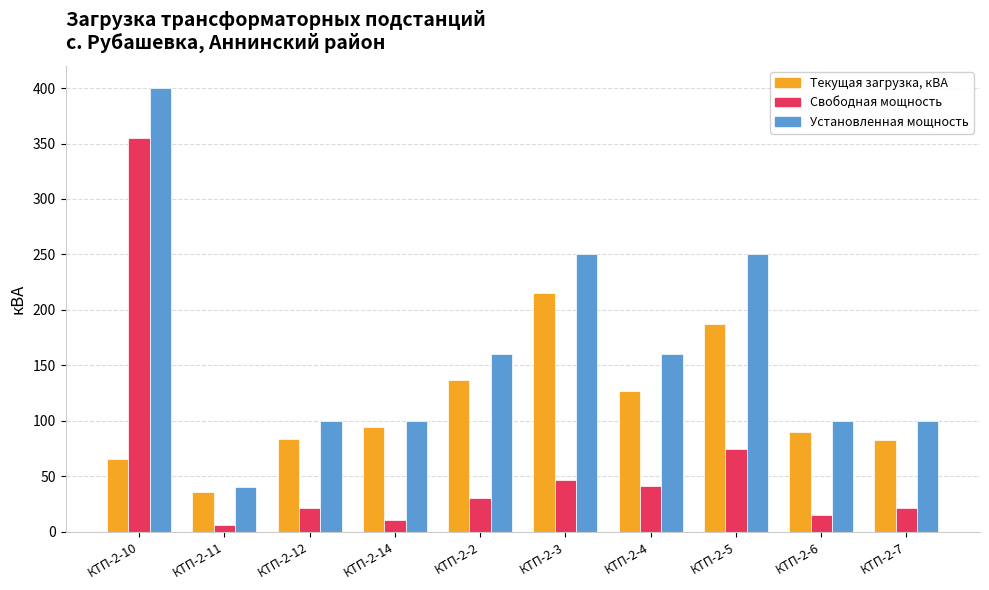

At which category is the sum across all series the highest?

КТП-2-10